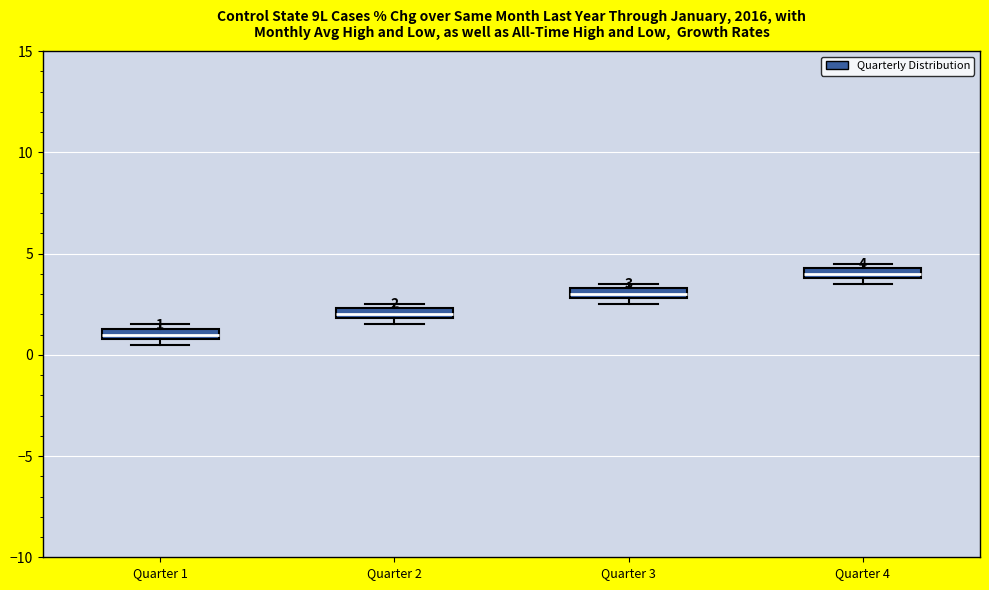

Which box's median line is the highest?

Quarter 4